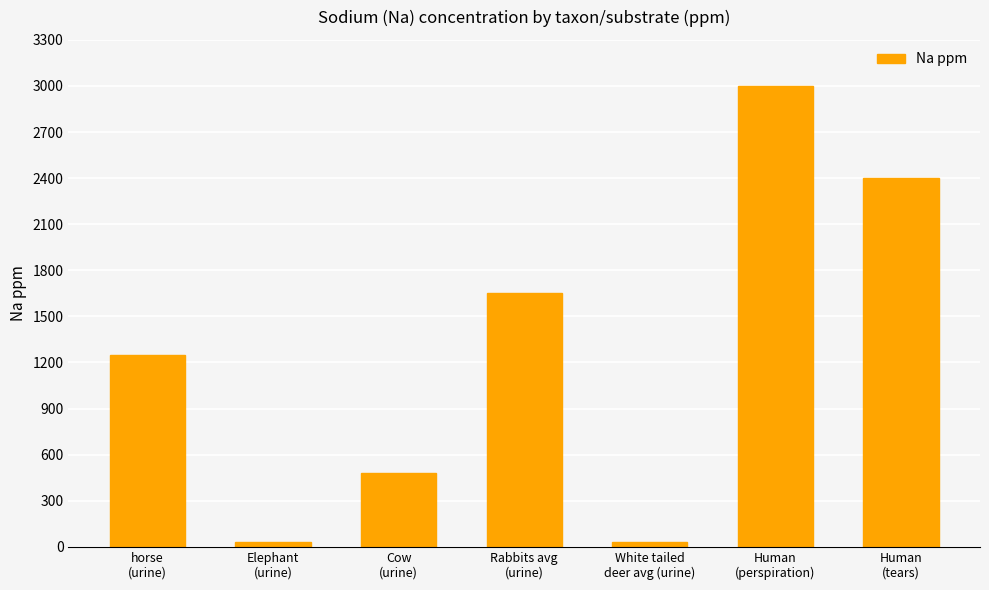

What is the maximum value shown in the chart?

3000.0